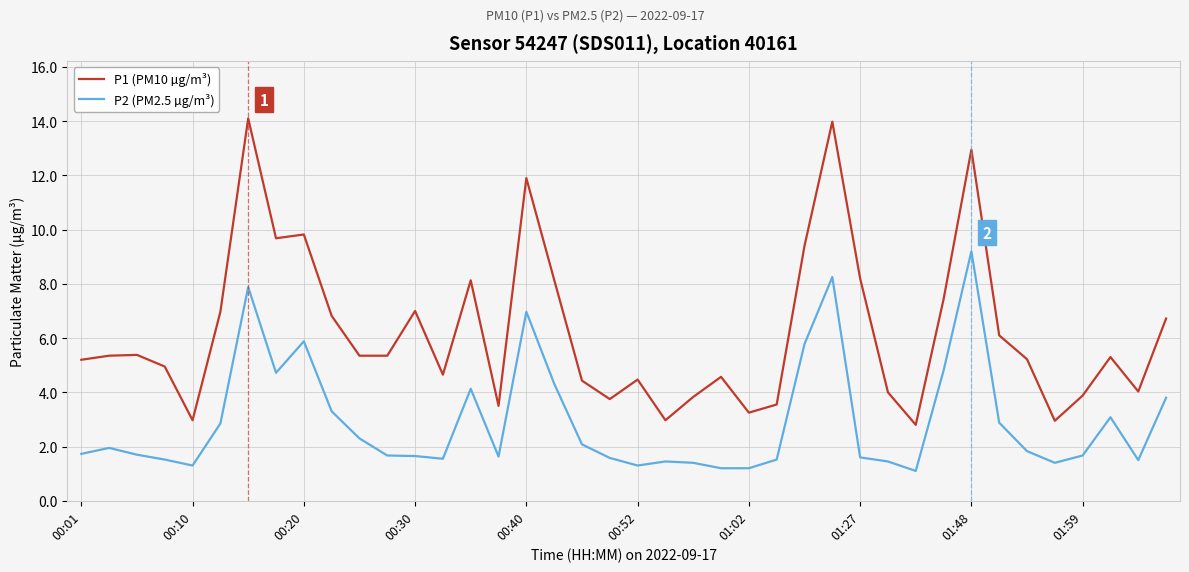

True or false: P2 (PM2.5 µg/m³) and P1 (PM10 µg/m³) cross at least once.

False